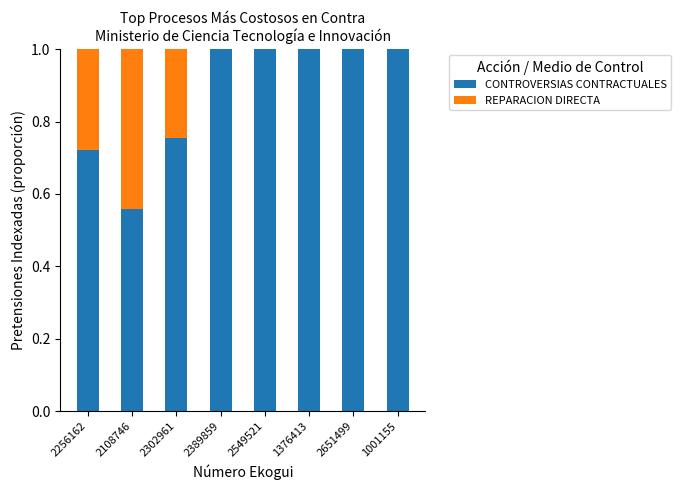

Is it true that CONTROVERSIAS CONTRACTUALES equals 0.6 at 1001155?

False